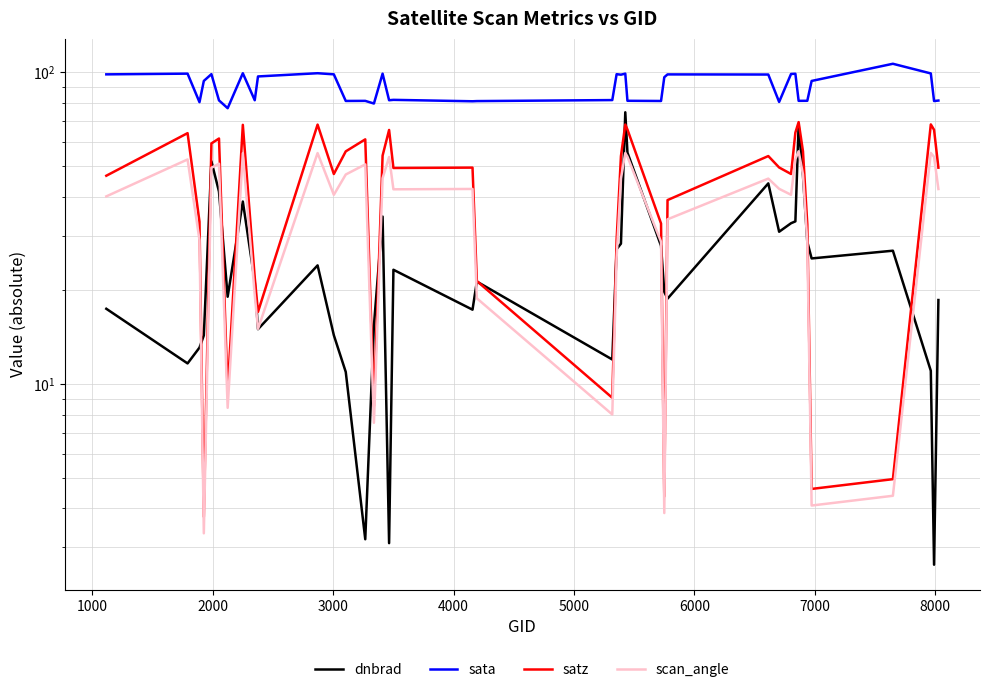

What is the difference between the maximum and second lowest values in the scan_angle series?

52.0